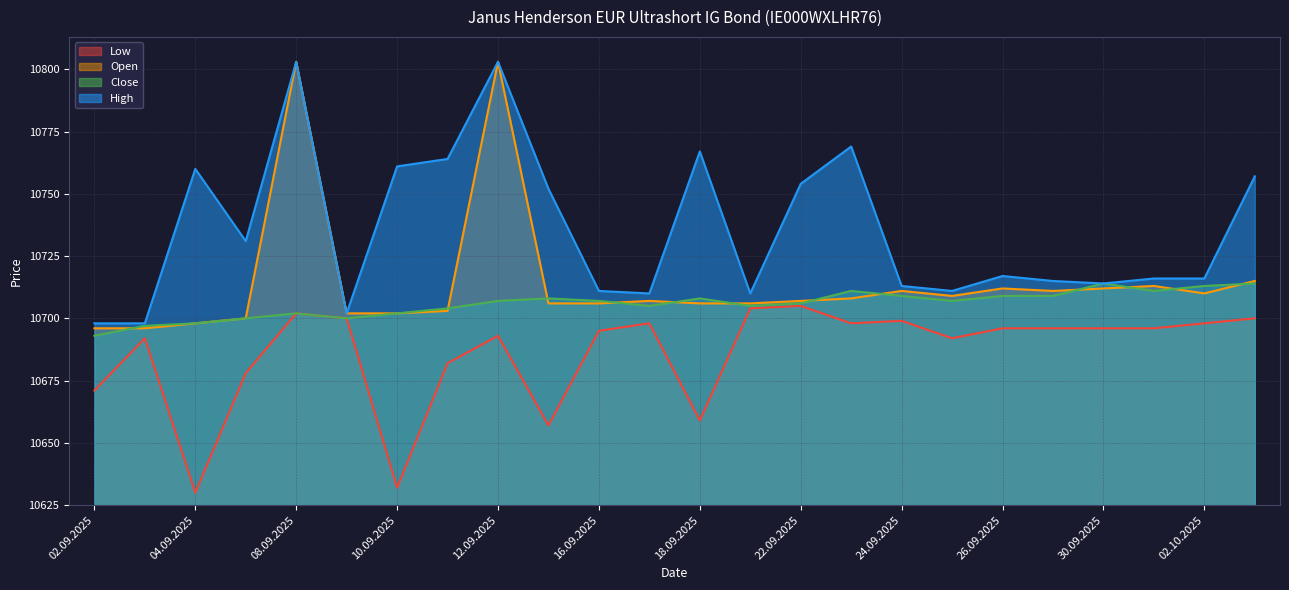

At which label is High closest to 10750?

15.09.2025